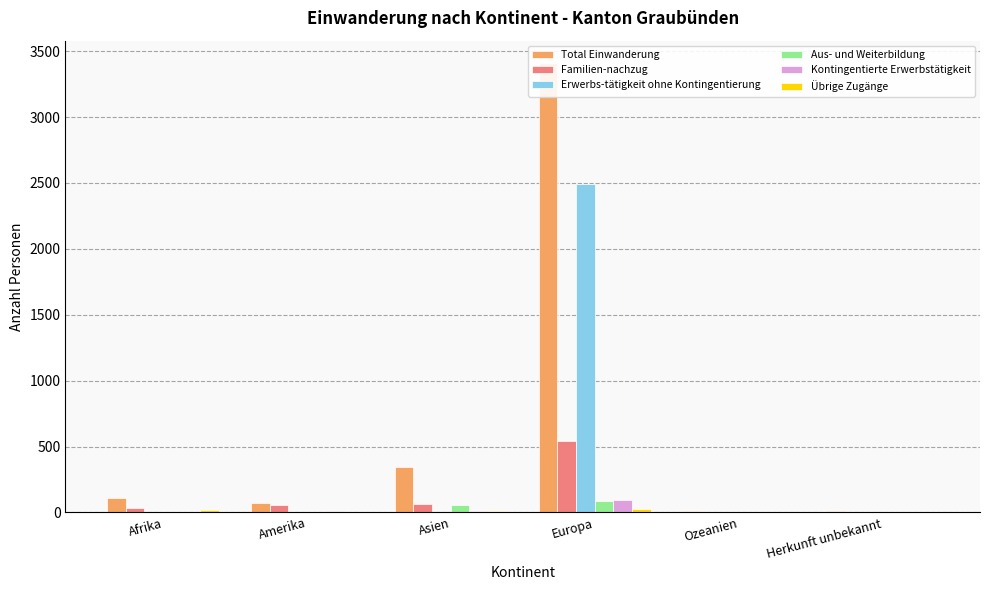

Is the value of Familien-nachzug at Asien greater than the value of Erwerbs-tätigkeit ohne Kontingentierung at Herkunft unbekannt?

Yes